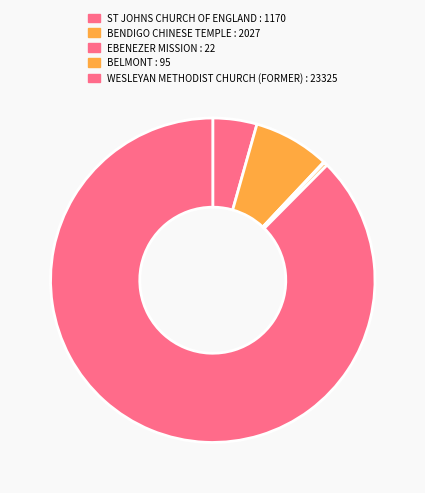

Is it true that WESLEYAN METHODIST CHURCH (FORMER) is 88% of the pie?

True